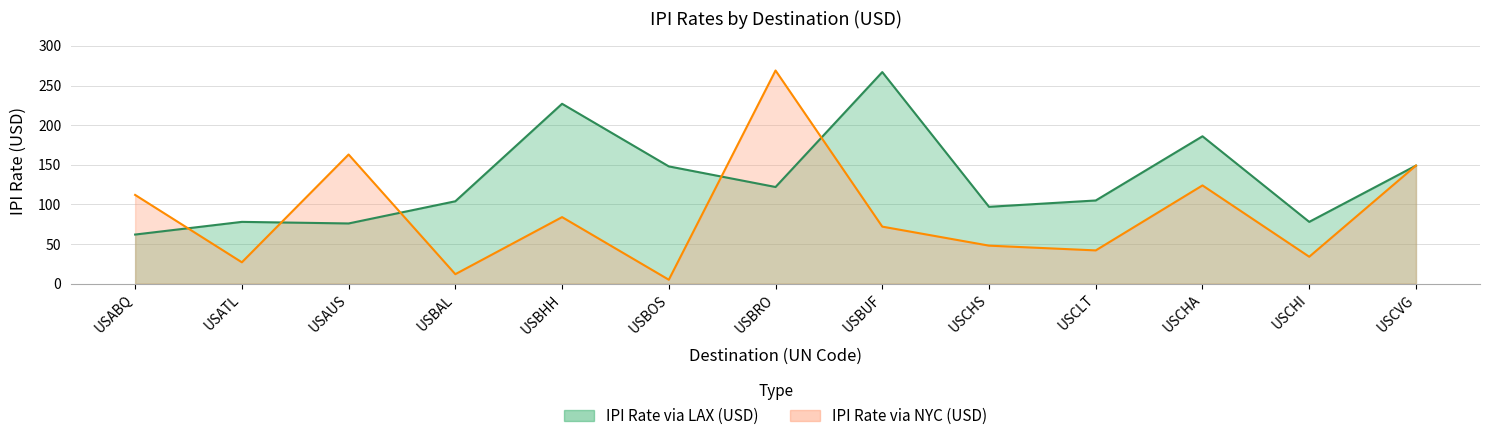

What is the value of the IPI Rate via NYC (USD) point at the 10th from the left?

42